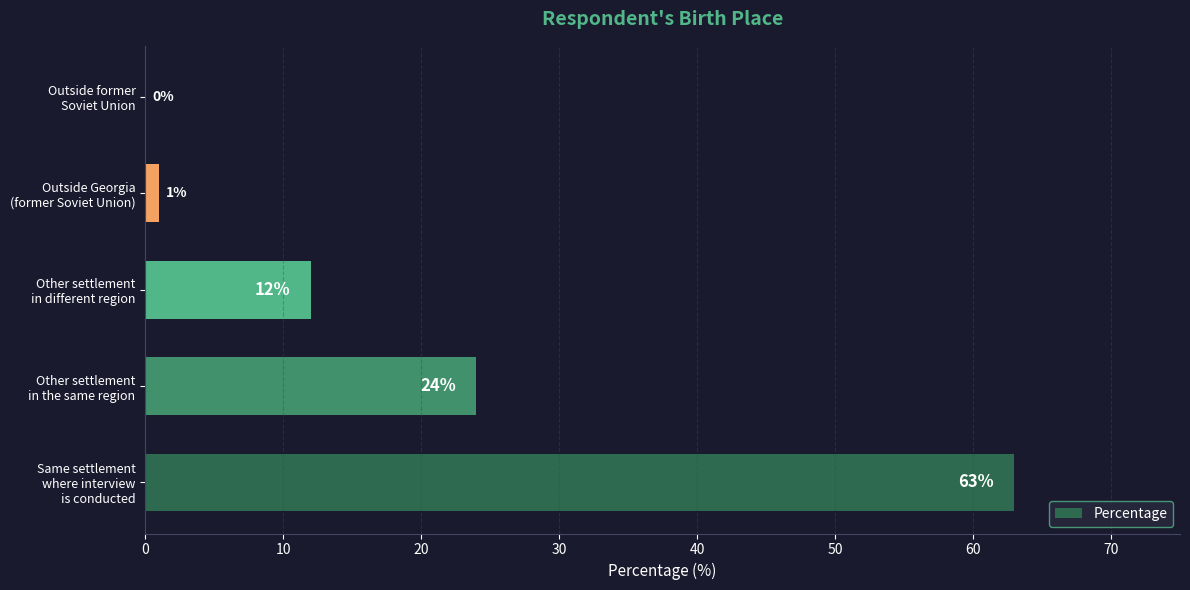

Are the bars horizontal?

Yes